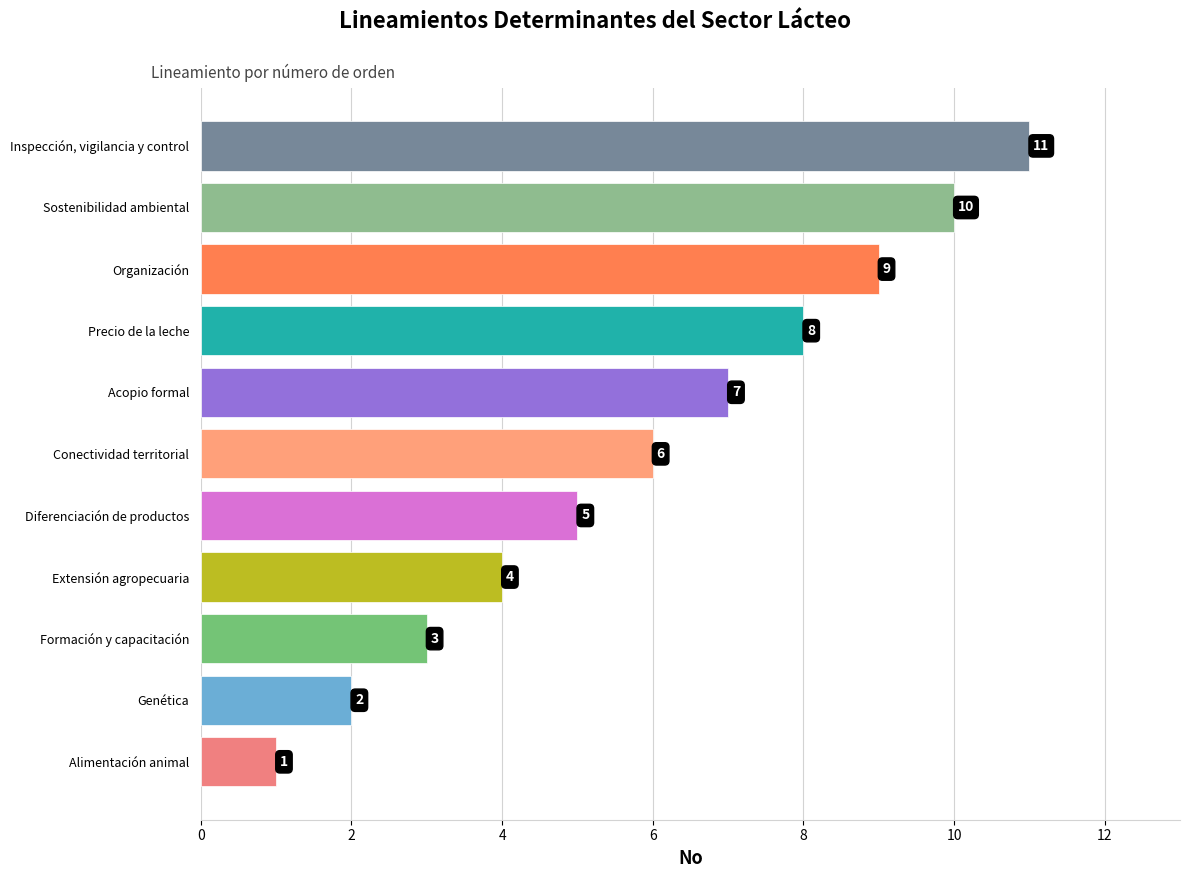

Which label corresponds to the largest value in the chart?

Inspección, vigilancia y control